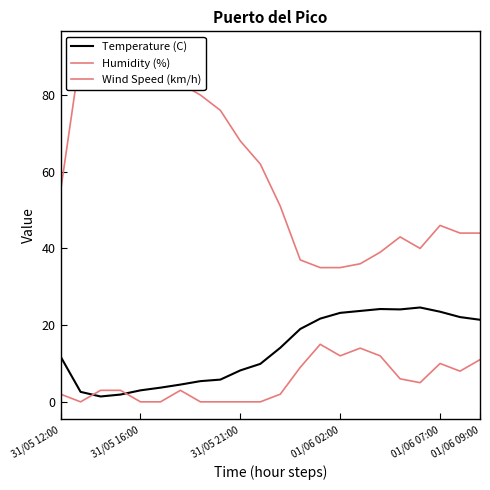

The Temperature (C) series shows 23.2 at 01/06 02:00. True or false?

True